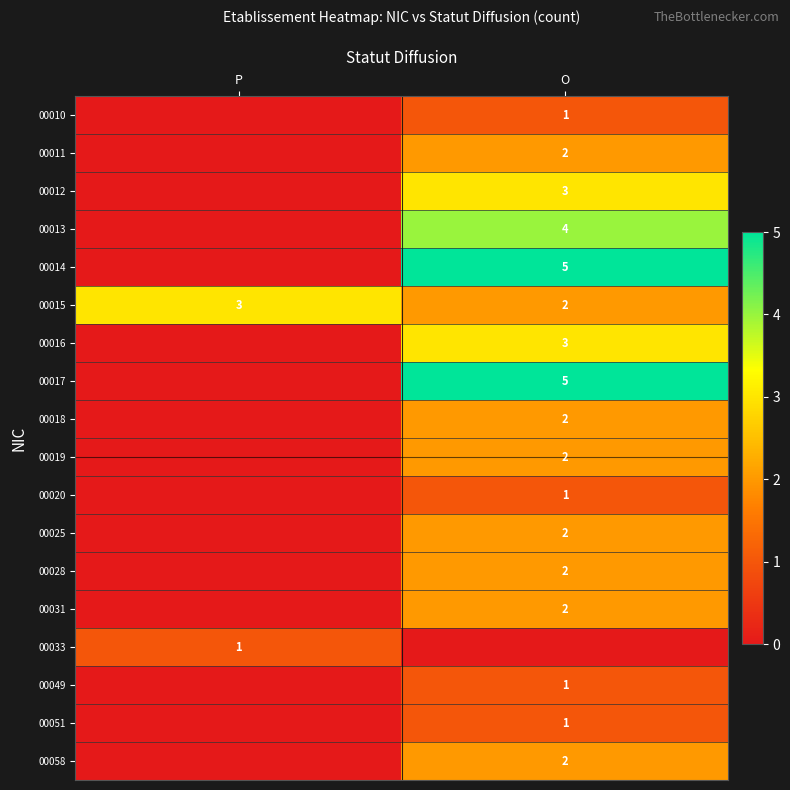

True or false: 00019 has a value of 2 at O.

True